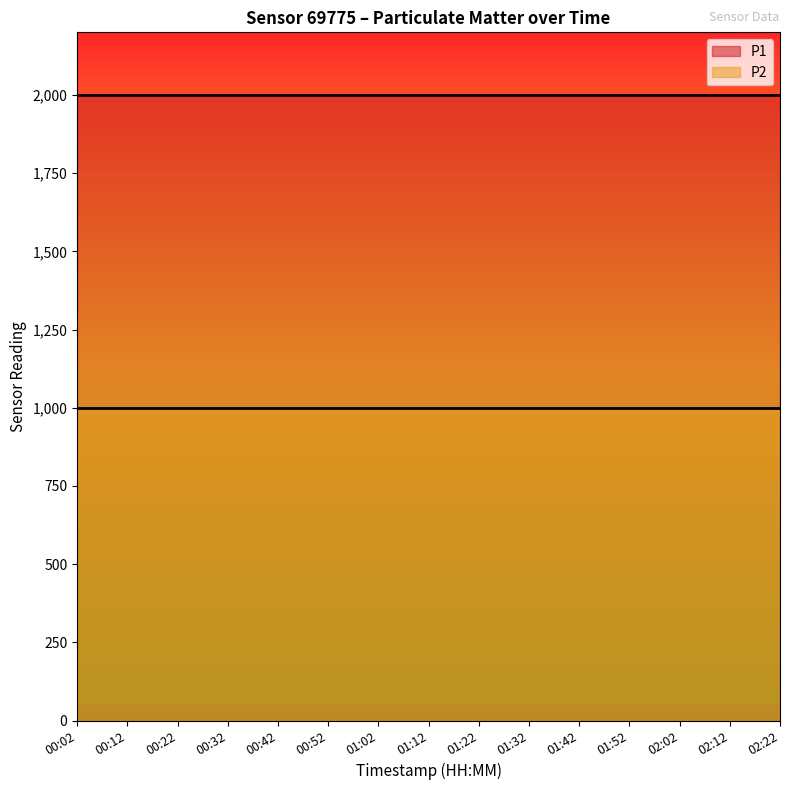

Which category has the lowest value in the P2 series?

00:02